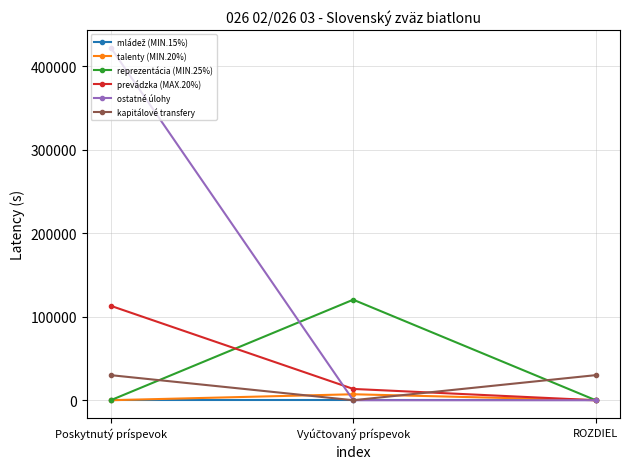

Which category has the highest value in the prevádzka (MAX.20%) series?

Poskytnutý príspevok